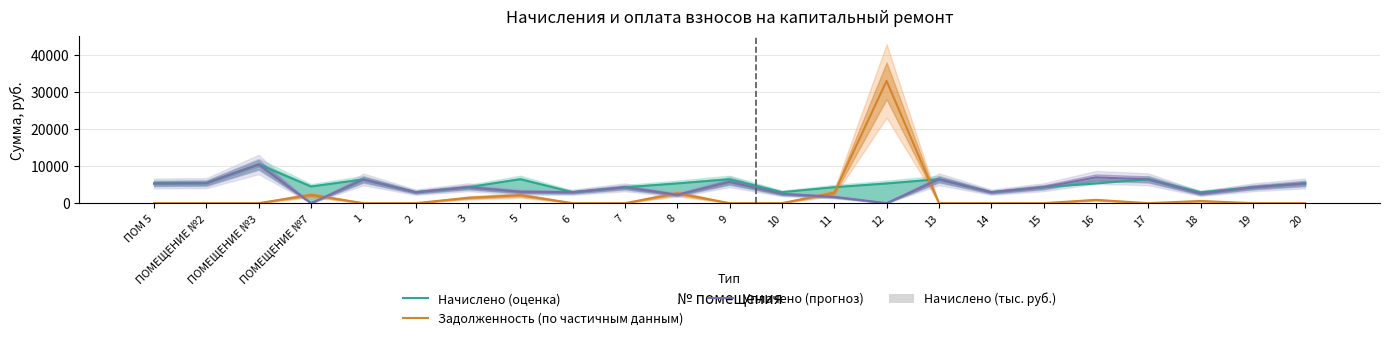

What is the average value of the Начислено (оценка) series?

5012.6